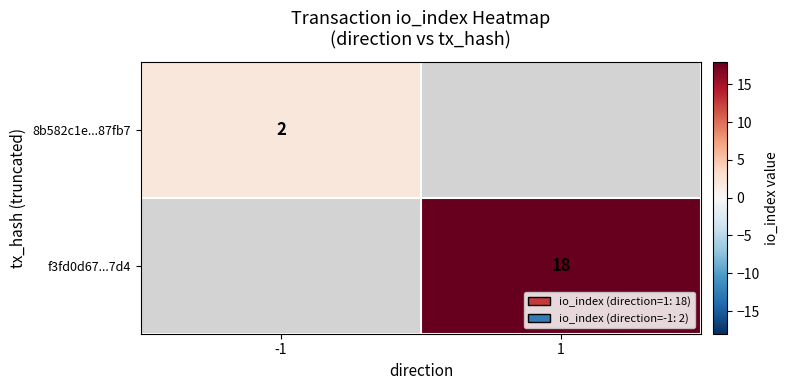

True or false: f3fd0d67...7d4 has a value of 26 at 1.

False